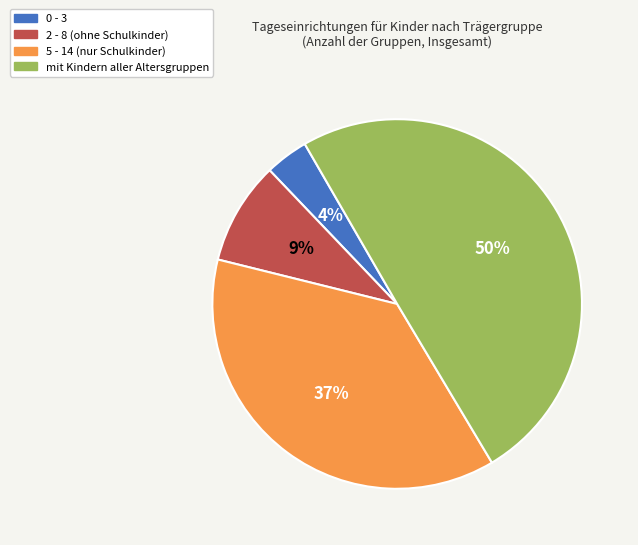

Rank the categories by value from lowest to highest.

0 - 3, 2 - 8 (ohne Schulkinder), 5 - 14 (nur Schulkinder), mit Kindern aller Altersgruppen